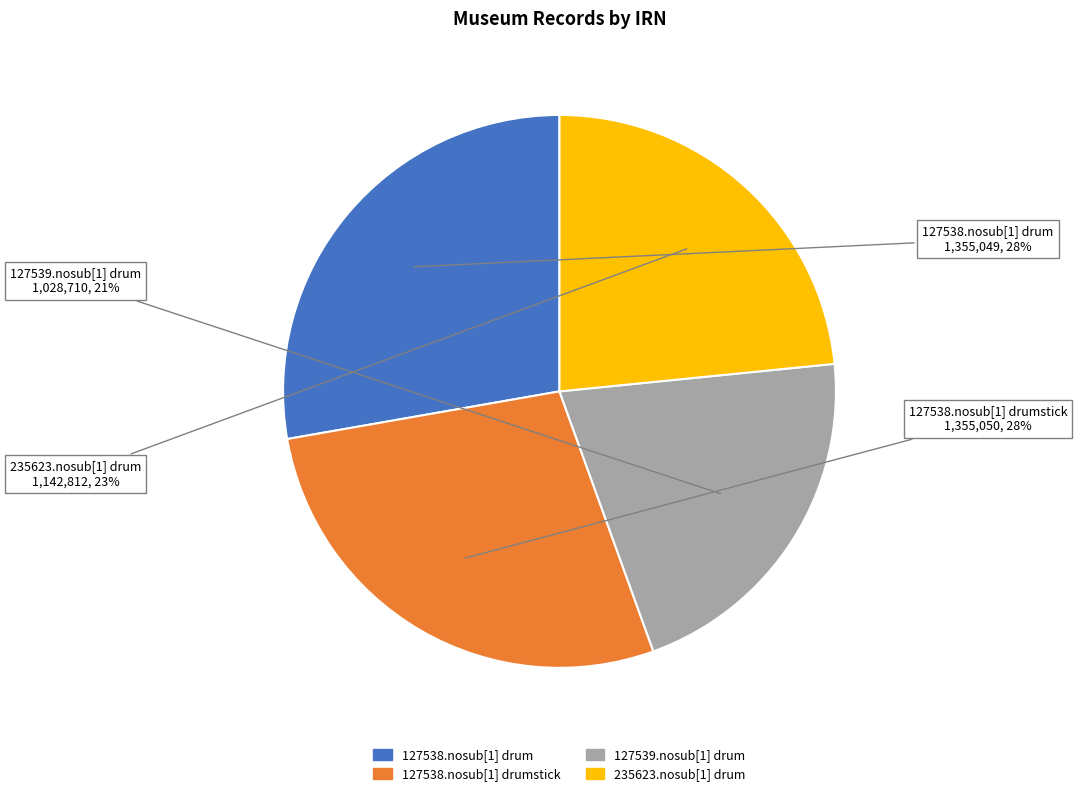

To the nearest percent, what is the average slice percentage?

25%